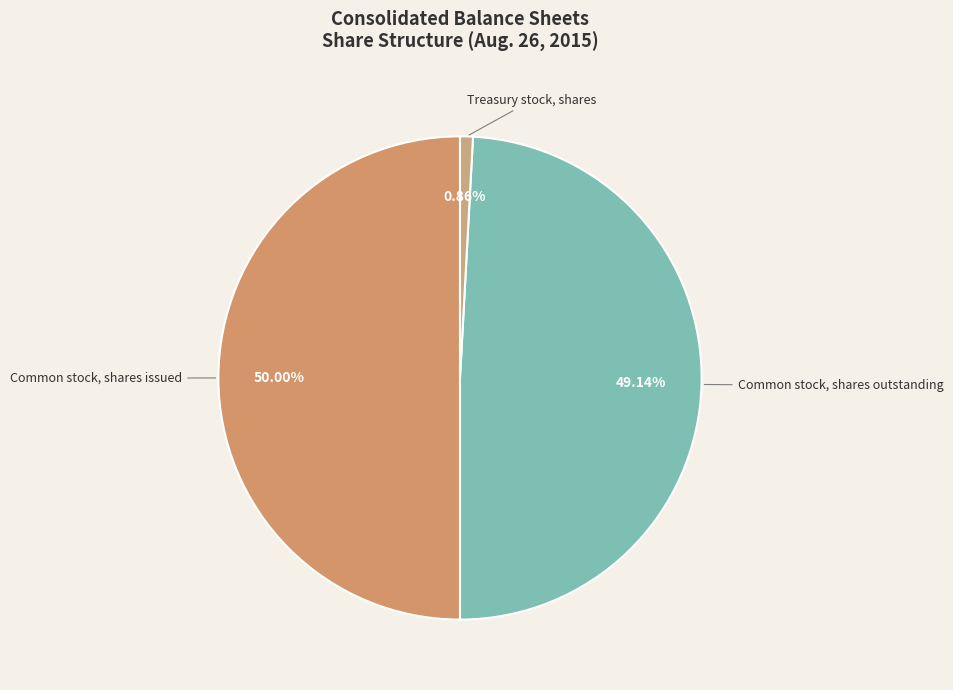

Which category has the biggest portion of the pie?

Common stock, shares issued